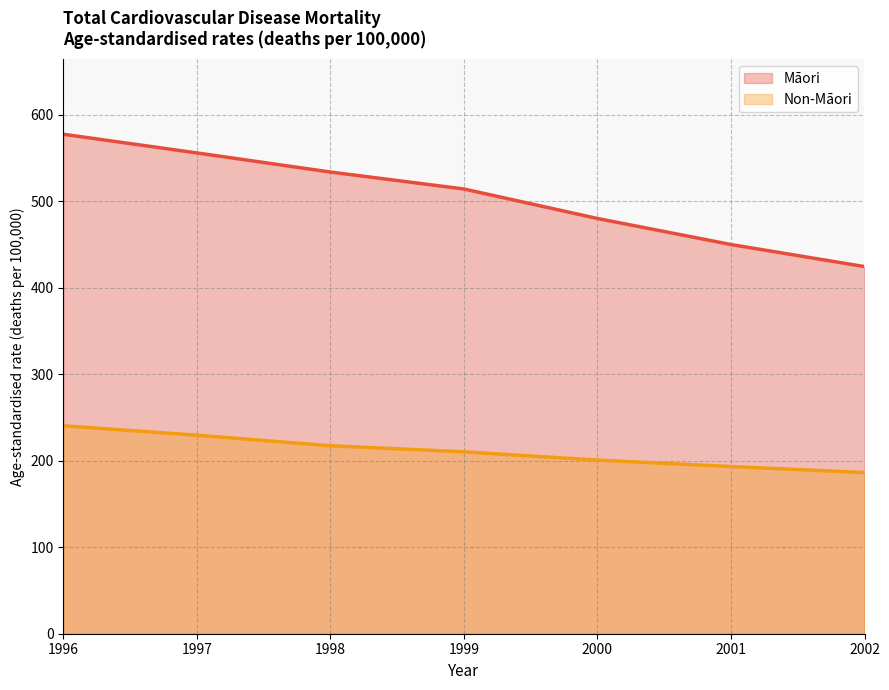

True or false: Māori has a value of 449.9 at 2001.

True